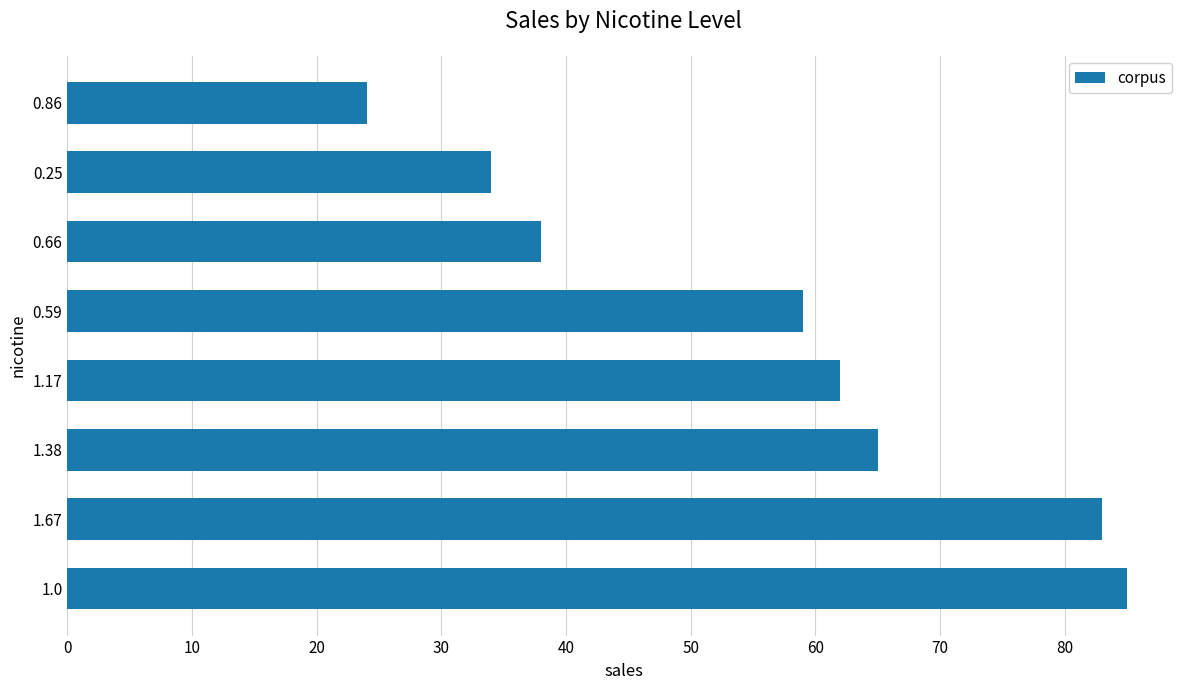

List the labels in order of value, largest first.

1.0, 1.67, 1.38, 1.17, 0.59, 0.66, 0.25, 0.86